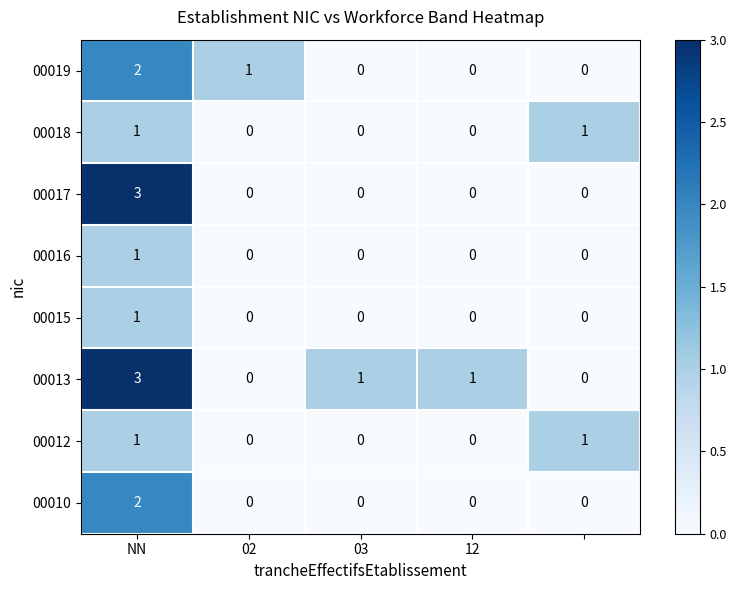

Which series has the largest total across all categories?

00013